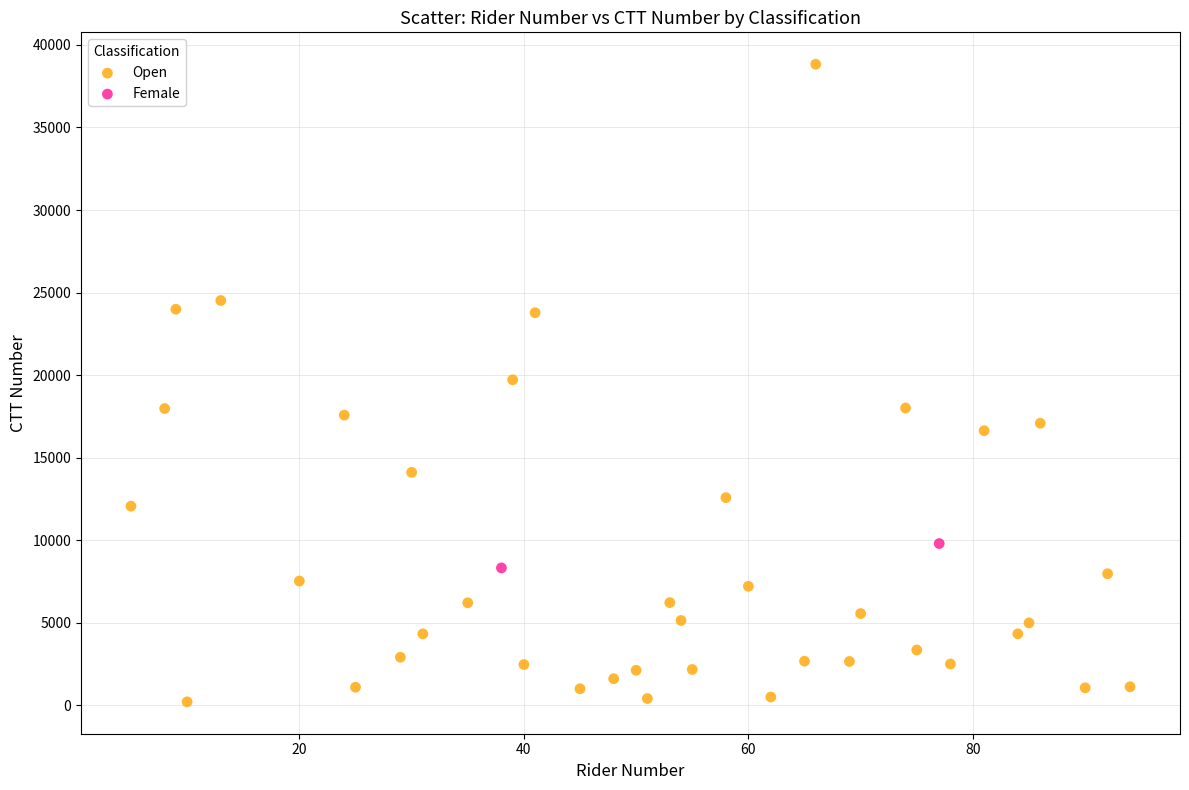

What are all the series names shown in the legend?

Open, Female